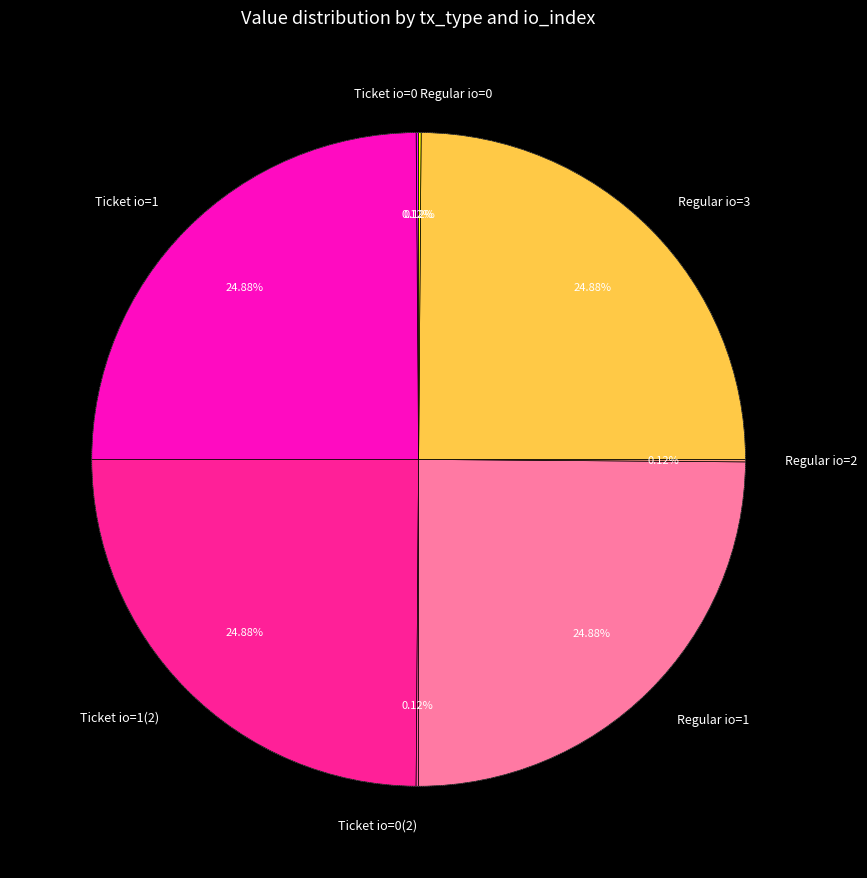

How many slices are in this pie chart?

8